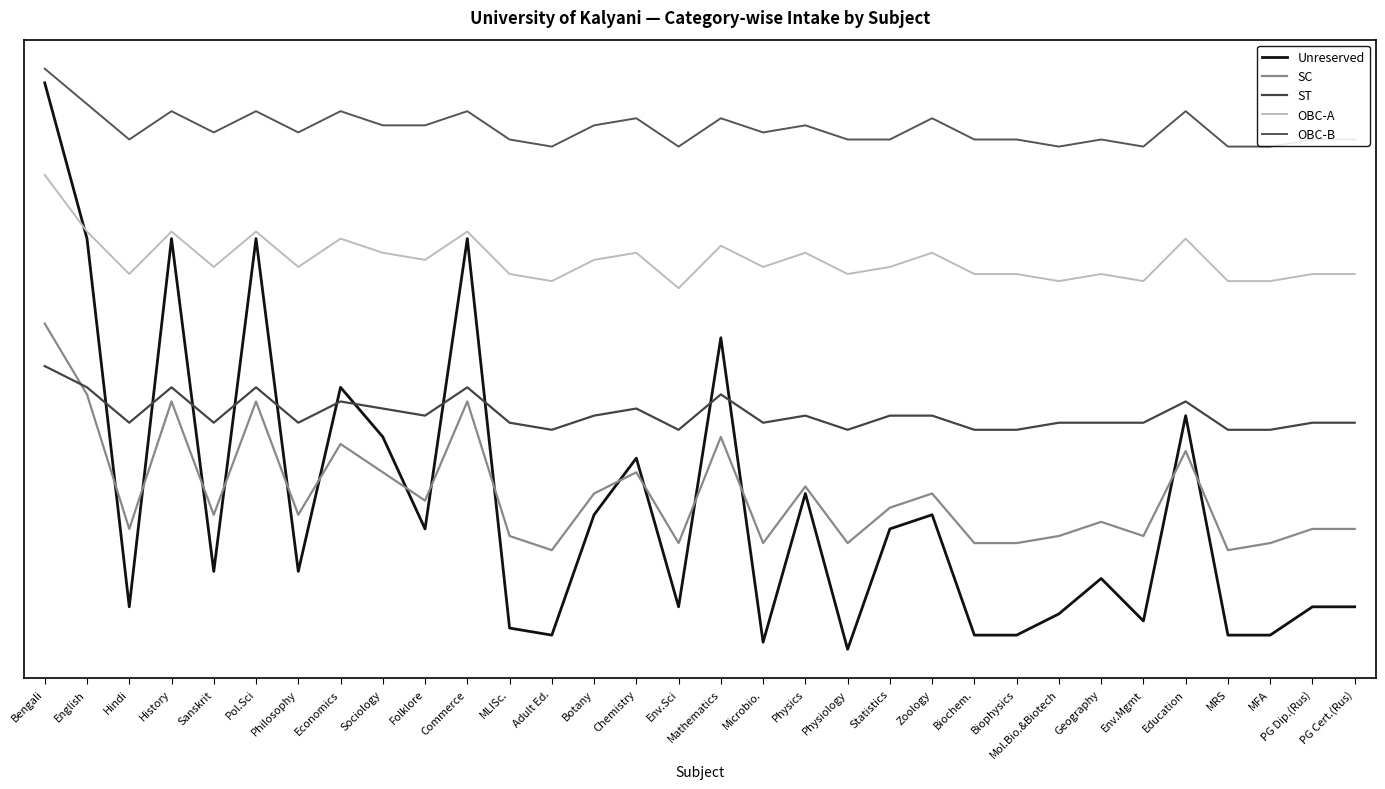

How many times do SC and ST cross each other?

1